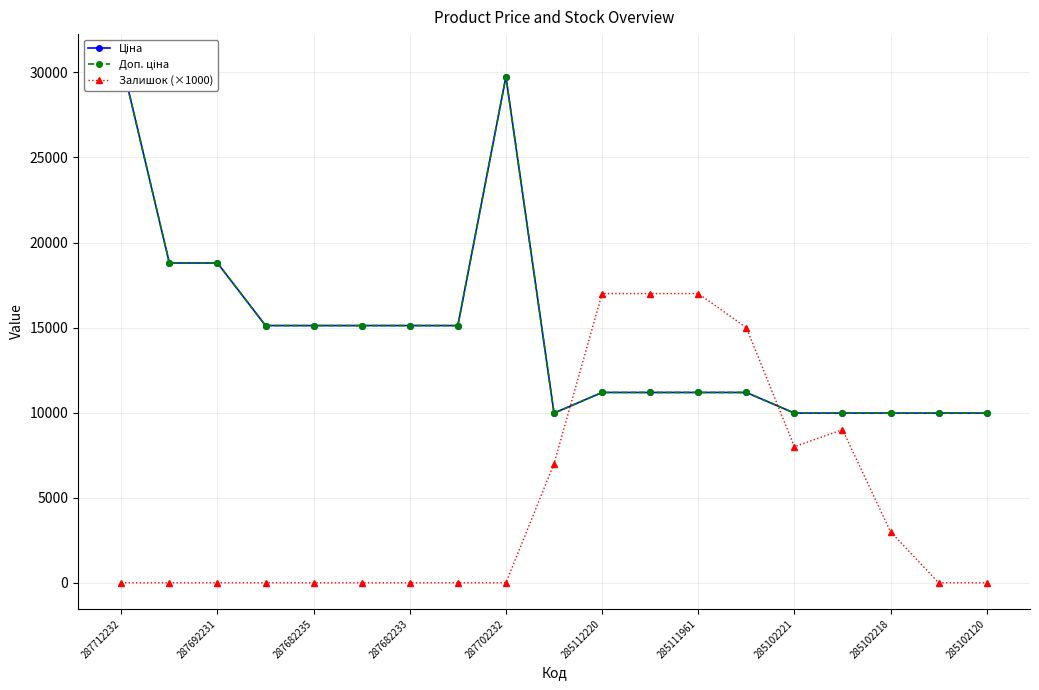

The value of Залишок (×1000) at 287682233 is -8890.7. True or false?

False